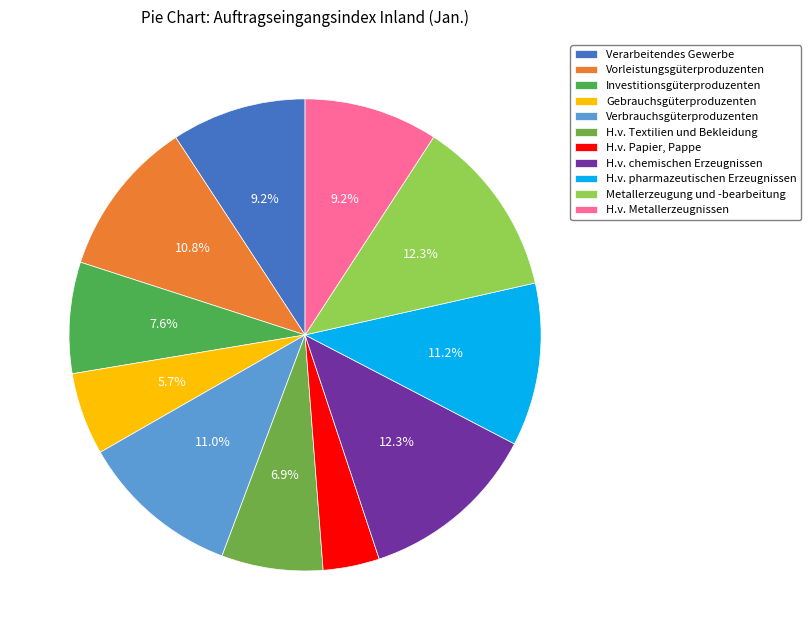

What is the smallest slice in the pie chart?

H.v. Papier, Pappe